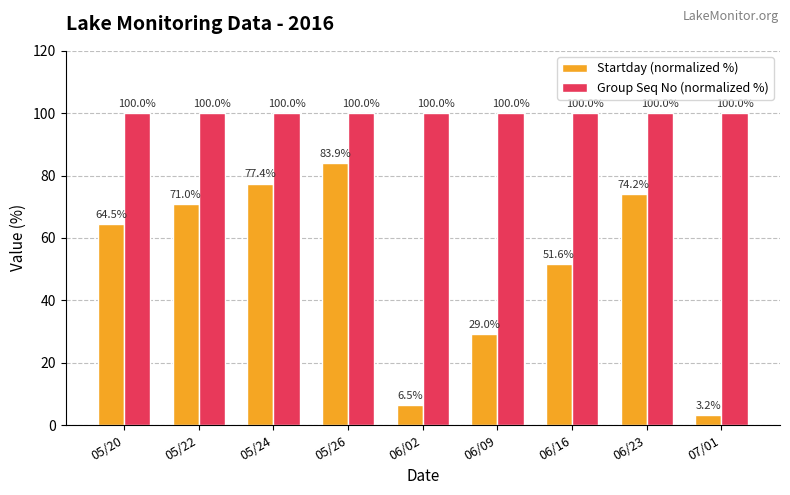

At 06/16, list the series in order from largest to smallest.

Group Seq No (normalized %), Startday (normalized %)